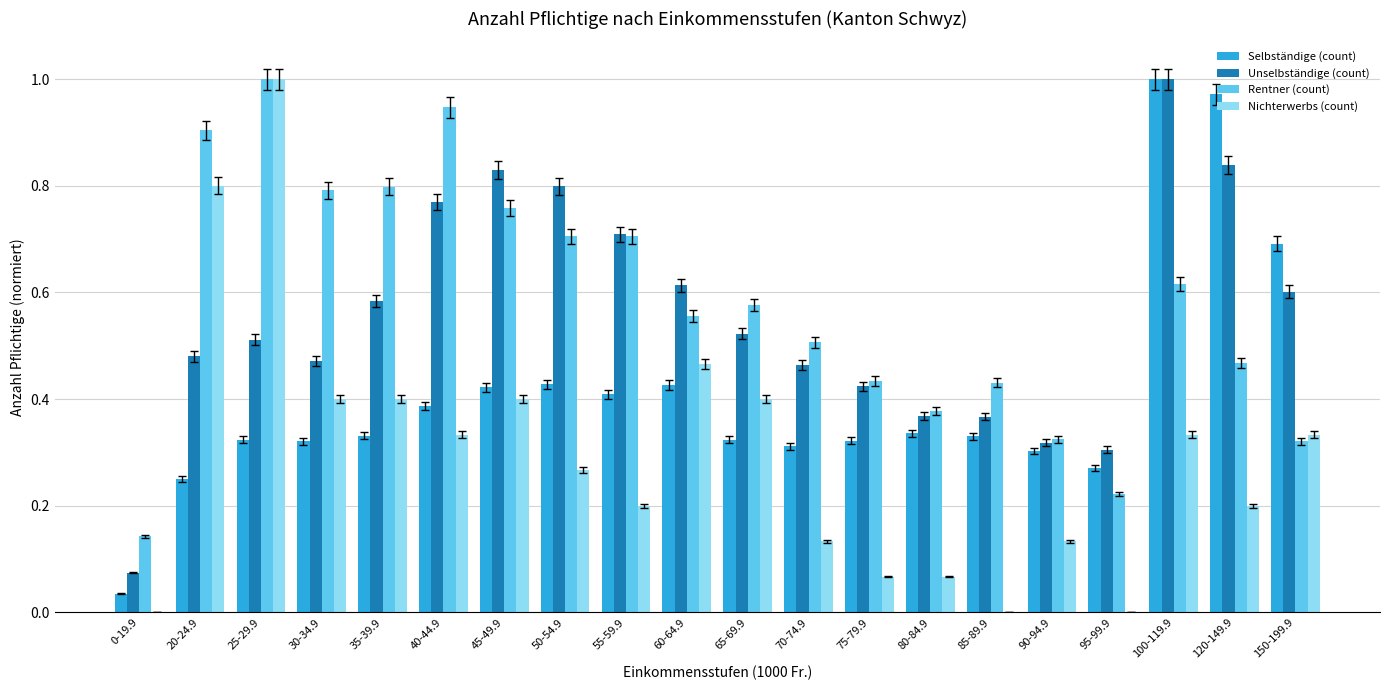

Between 90-94.9 and 100-119.9, which series saw the biggest shift?

Selbständige (count)